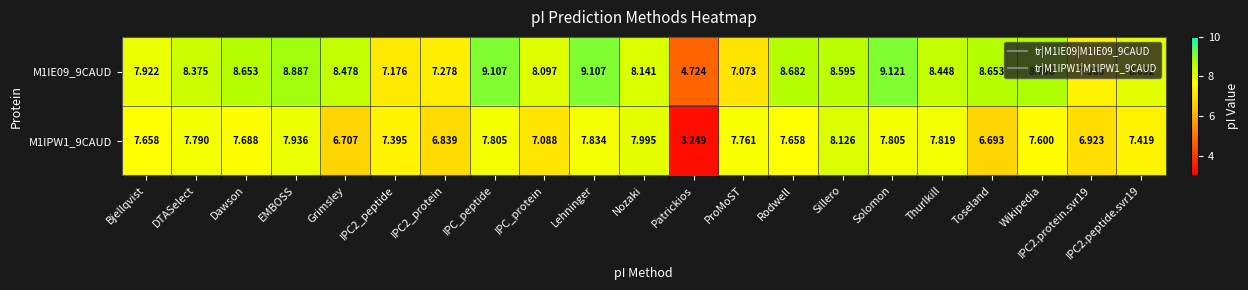

At which category is the sum across all series the highest?

Lehninger